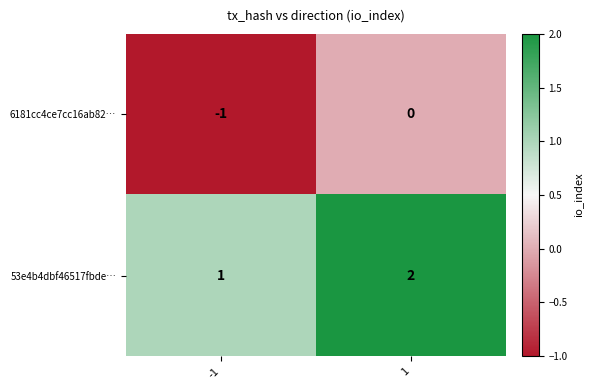

At how many categories does at least one series exceed 0?

2